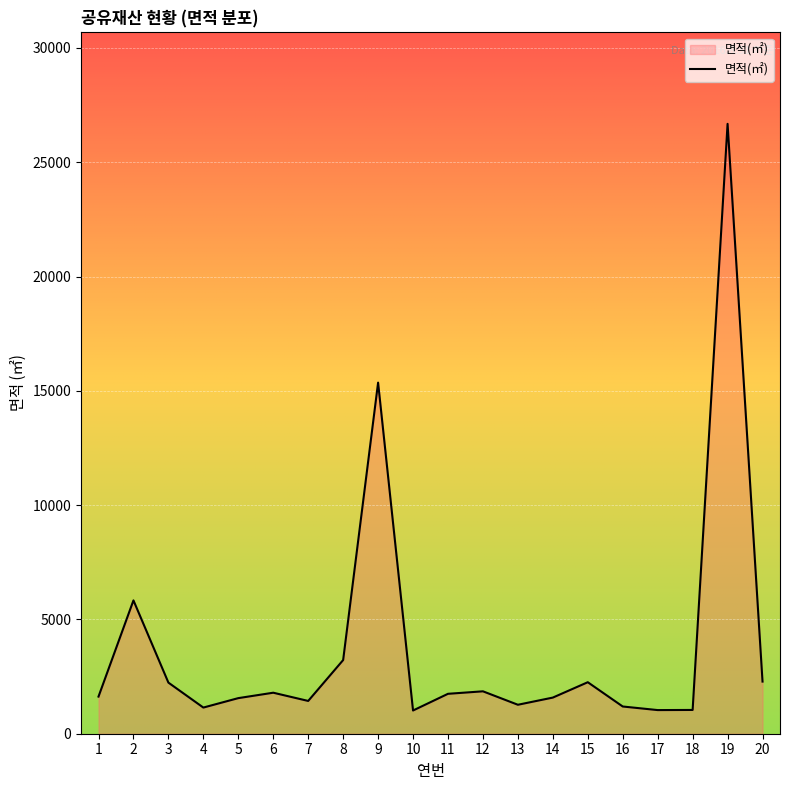

True or false: the data shows 1040 at 18.

True